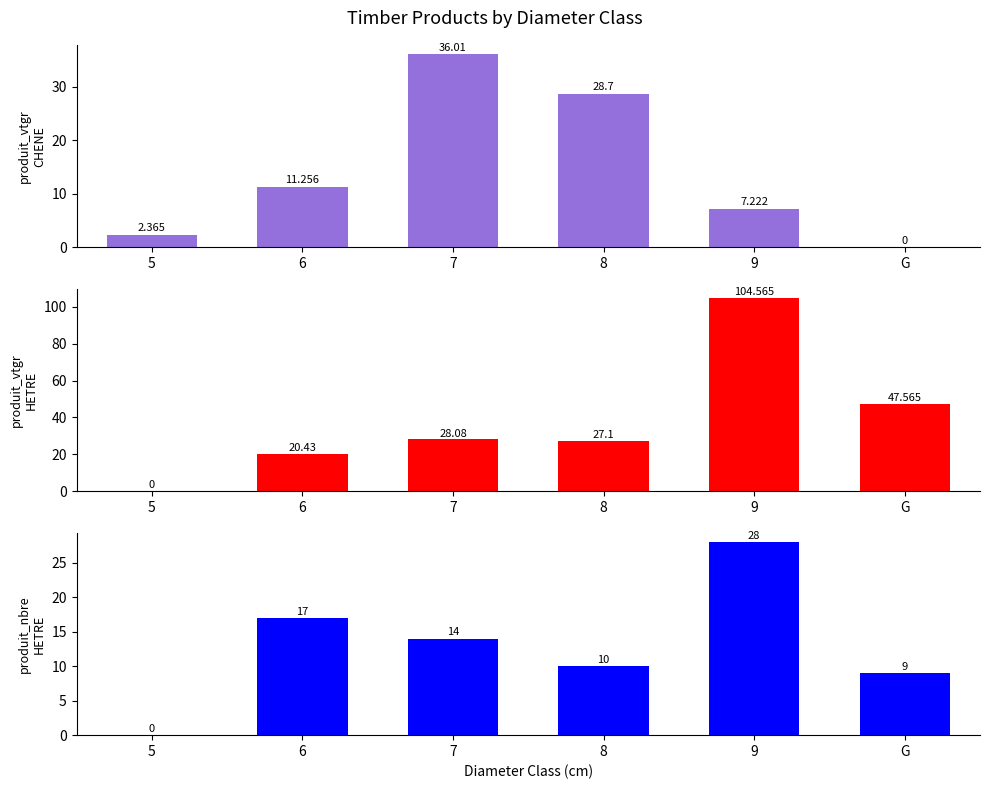

The value of produit_nbre_HETRE at G is 12.7. True or false?

False